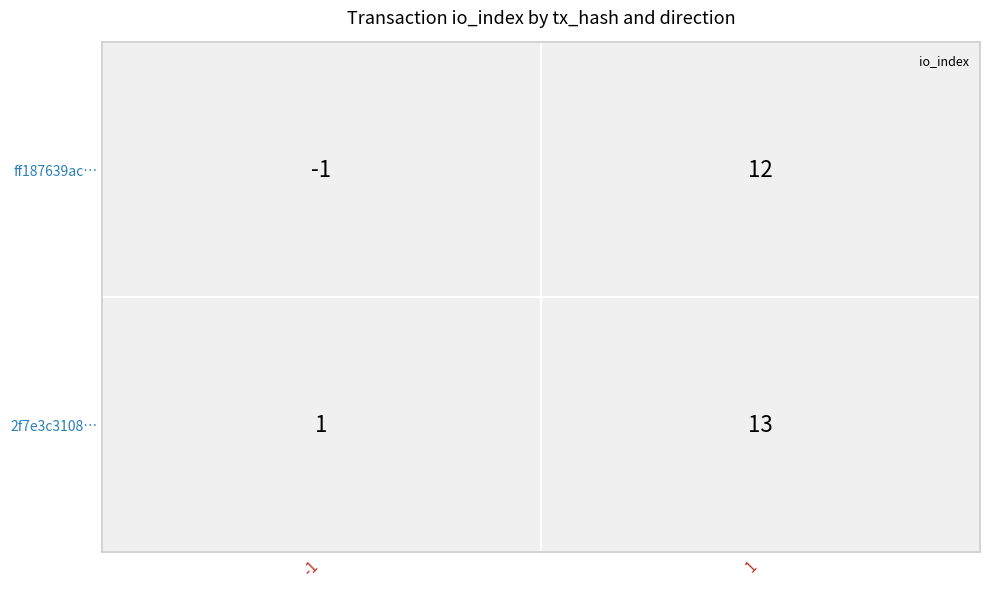

Count the 2f7e3c31085c406df4a4545b5f2c9f6cb3273aa values in the range 1 to 13.

2